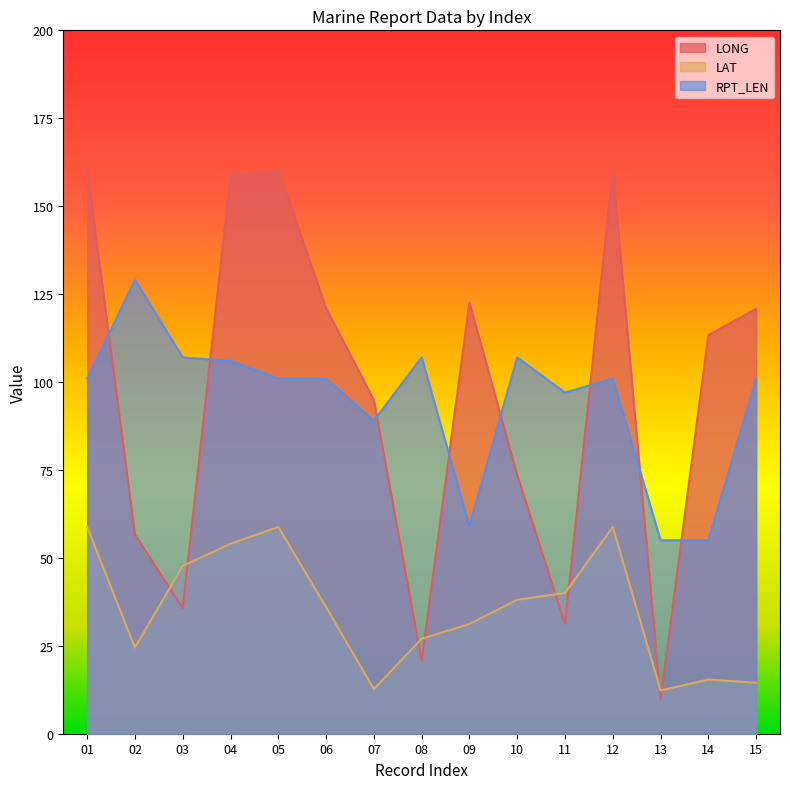

List the labels in order of LAT value, largest first.

01, 05, 12, 04, 03, 11, 10, 06, 09, 08, 02, 14, 15, 07, 13